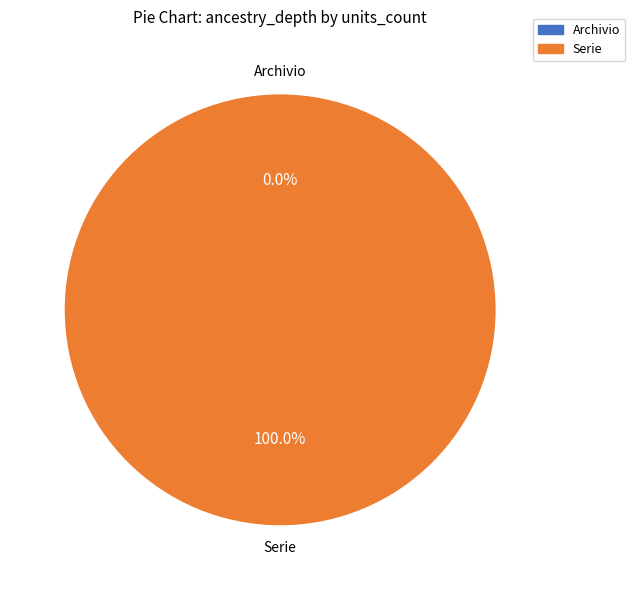

What is the majority slice?

Serie